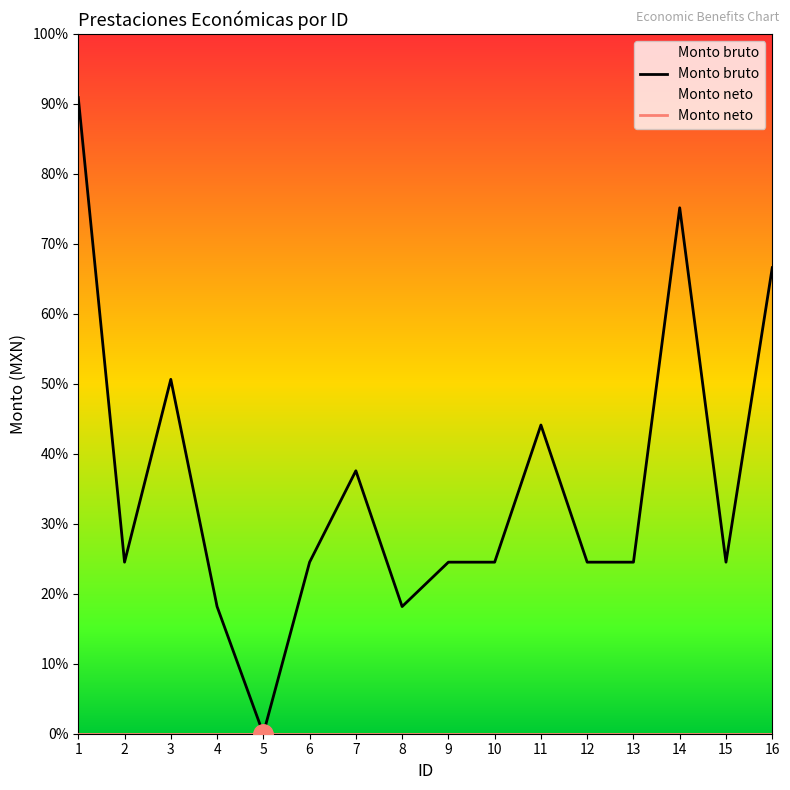

What is the difference between the maximum and minimum values in the Monto bruto series?

33904.0